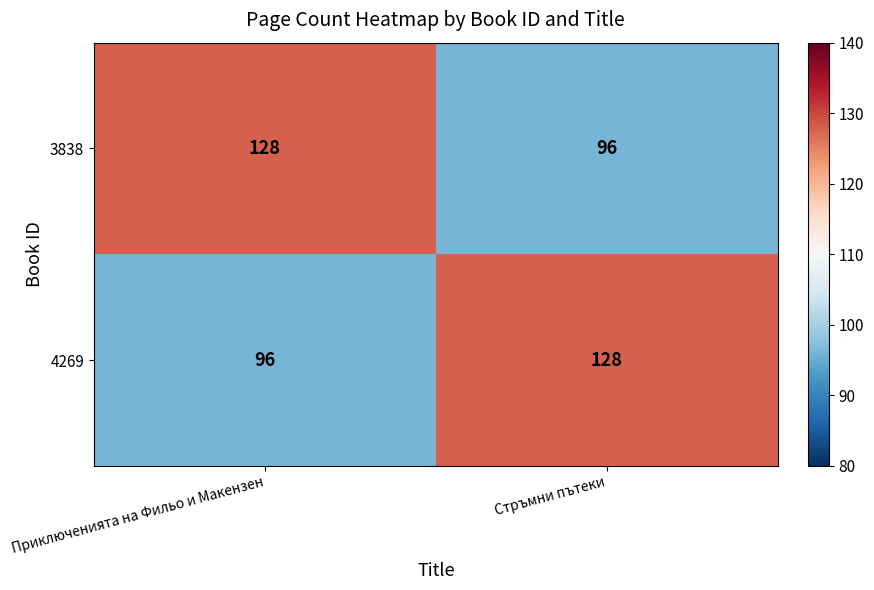

At Приключенията на Фильо и Макензен, list the series in order from largest to smallest.

3838, 4269